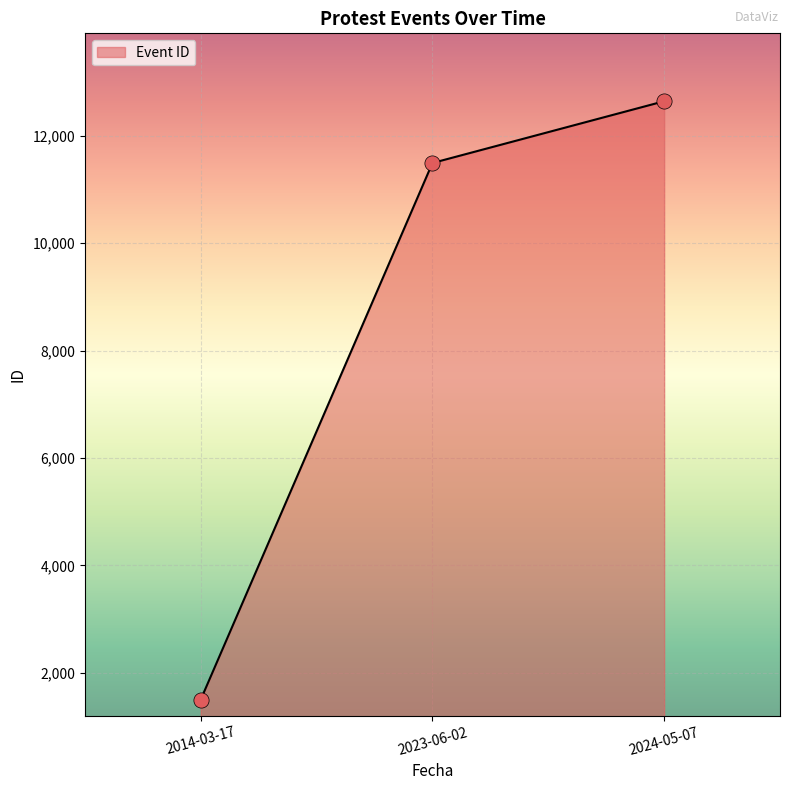

What is the ratio of the value at 2023-06-02 to the value at 2014-03-17?

7.7